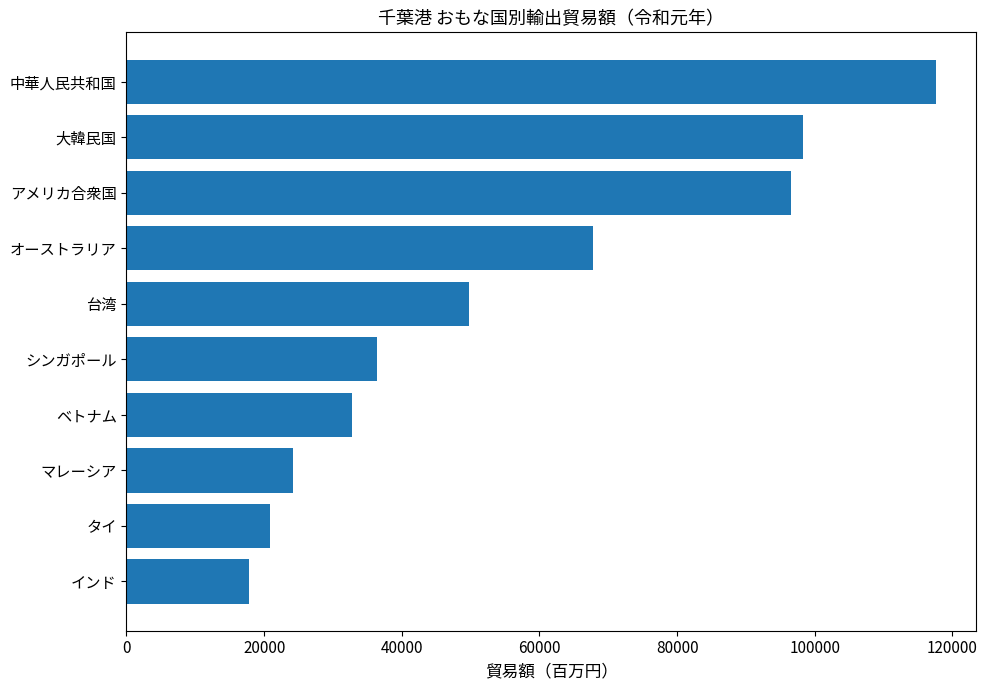

What is the approximate value at タイ?

20879.0